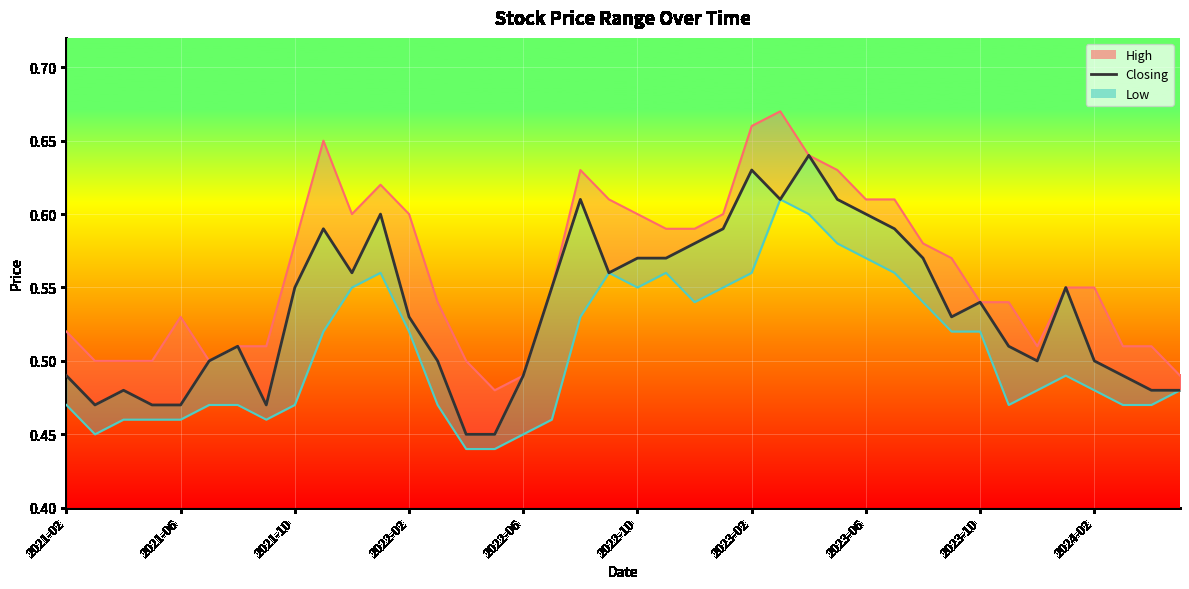

Reading left to right, what are all the values shown in this chart?

0.5	0.5	0.5	0.5	0.5	0.5	0.5	0.5	0.6	0.6	0.6	0.6	0.5	0.5	0.5	0.5	0.5	0.6	0.6	0.6	0.6	0.6	0.6	0.6	0.6	0.6	0.6	0.6	0.6	0.6	0.6	0.5	0.5	0.5	0.5	0.6	0.5	0.5	0.5	0.5